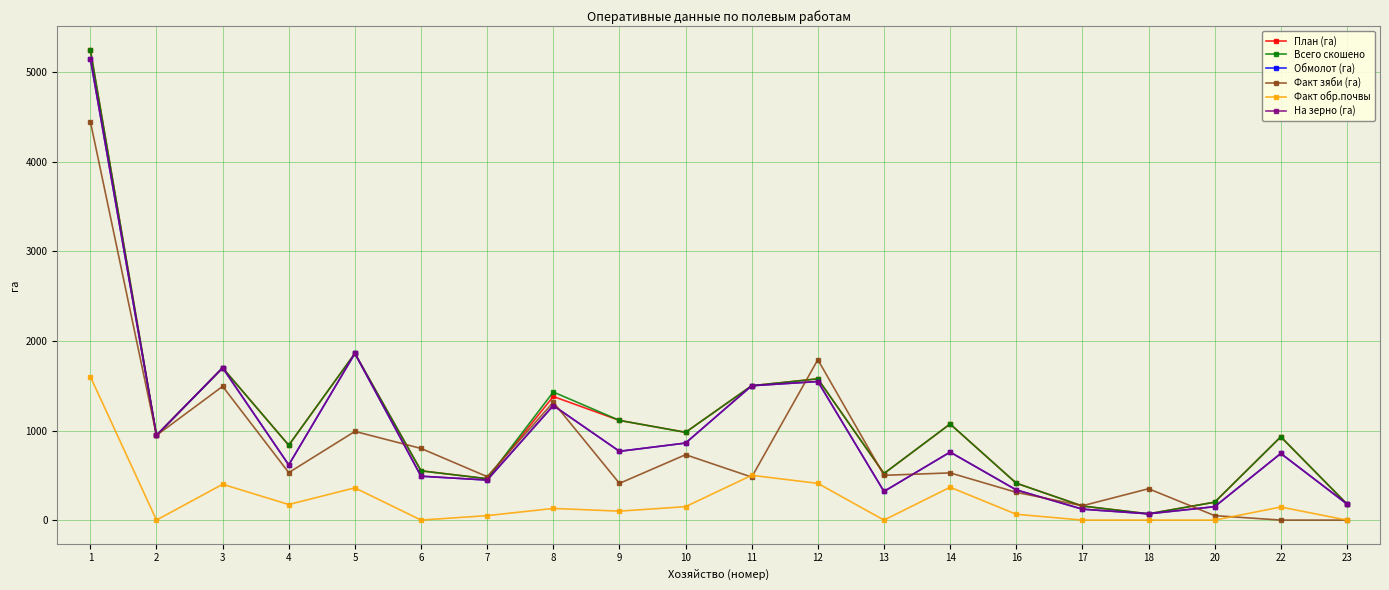

What is the approximate value of План (га) at 23, to the nearest 50?

200